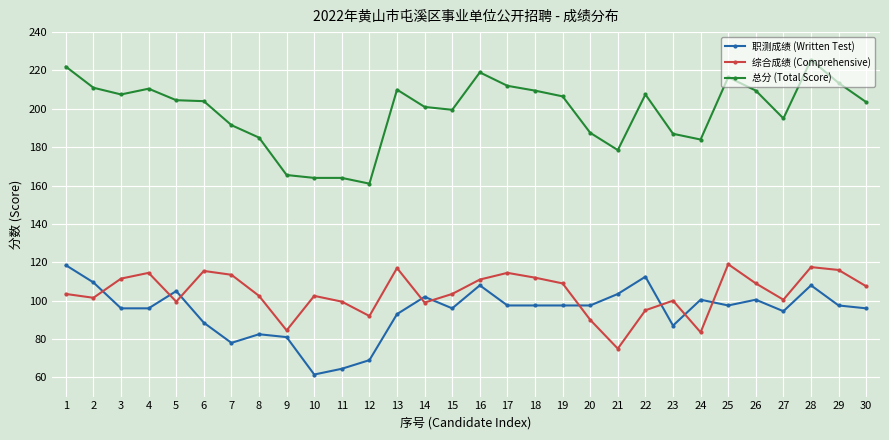

Which series ends up on top after the final intersection of 综合成绩 (Comprehensive) and 职测成绩 (Written Test)?

综合成绩 (Comprehensive)